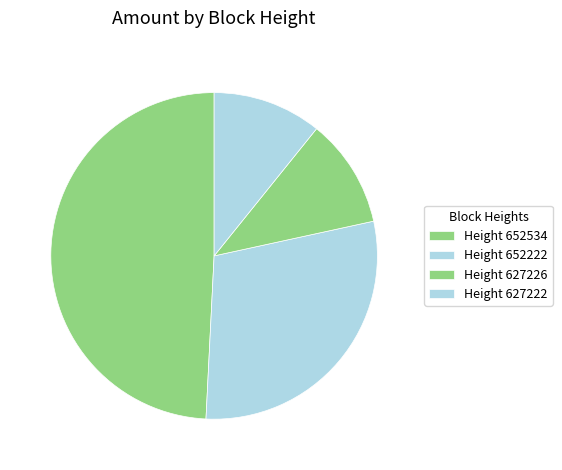

What is the largest slice in the pie chart?

Height 652534